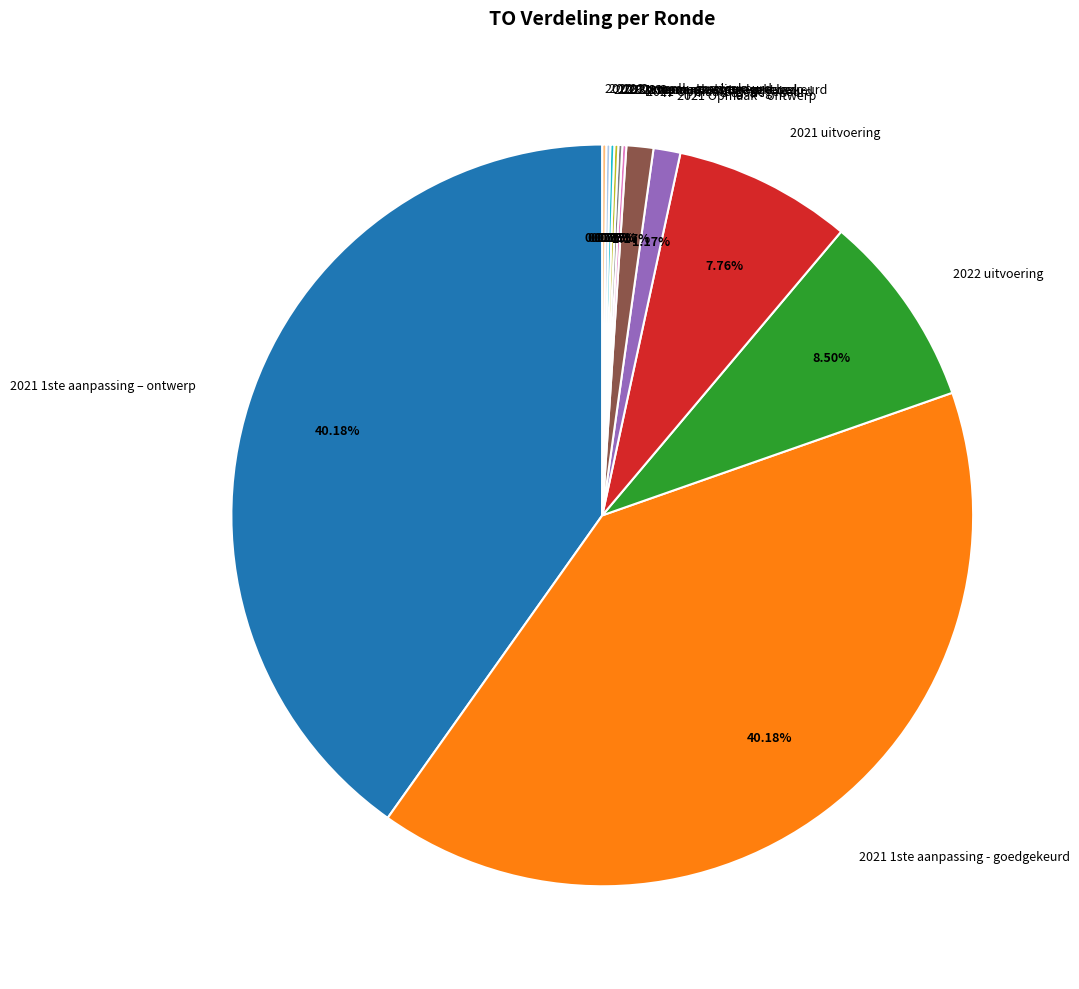

Combined, do 2021 1ste aanpassing - goedgekeurd and 2021 Opmaak - ontwerp account for over 50%?

No